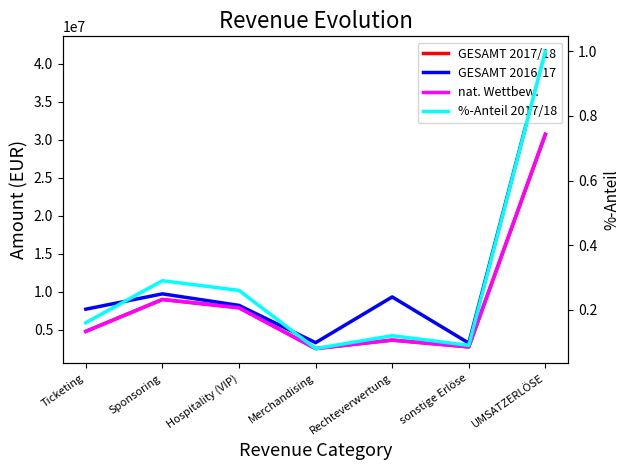

The %-Anteil 2017/18 series shows 0.5 at Sponsoring. True or false?

False